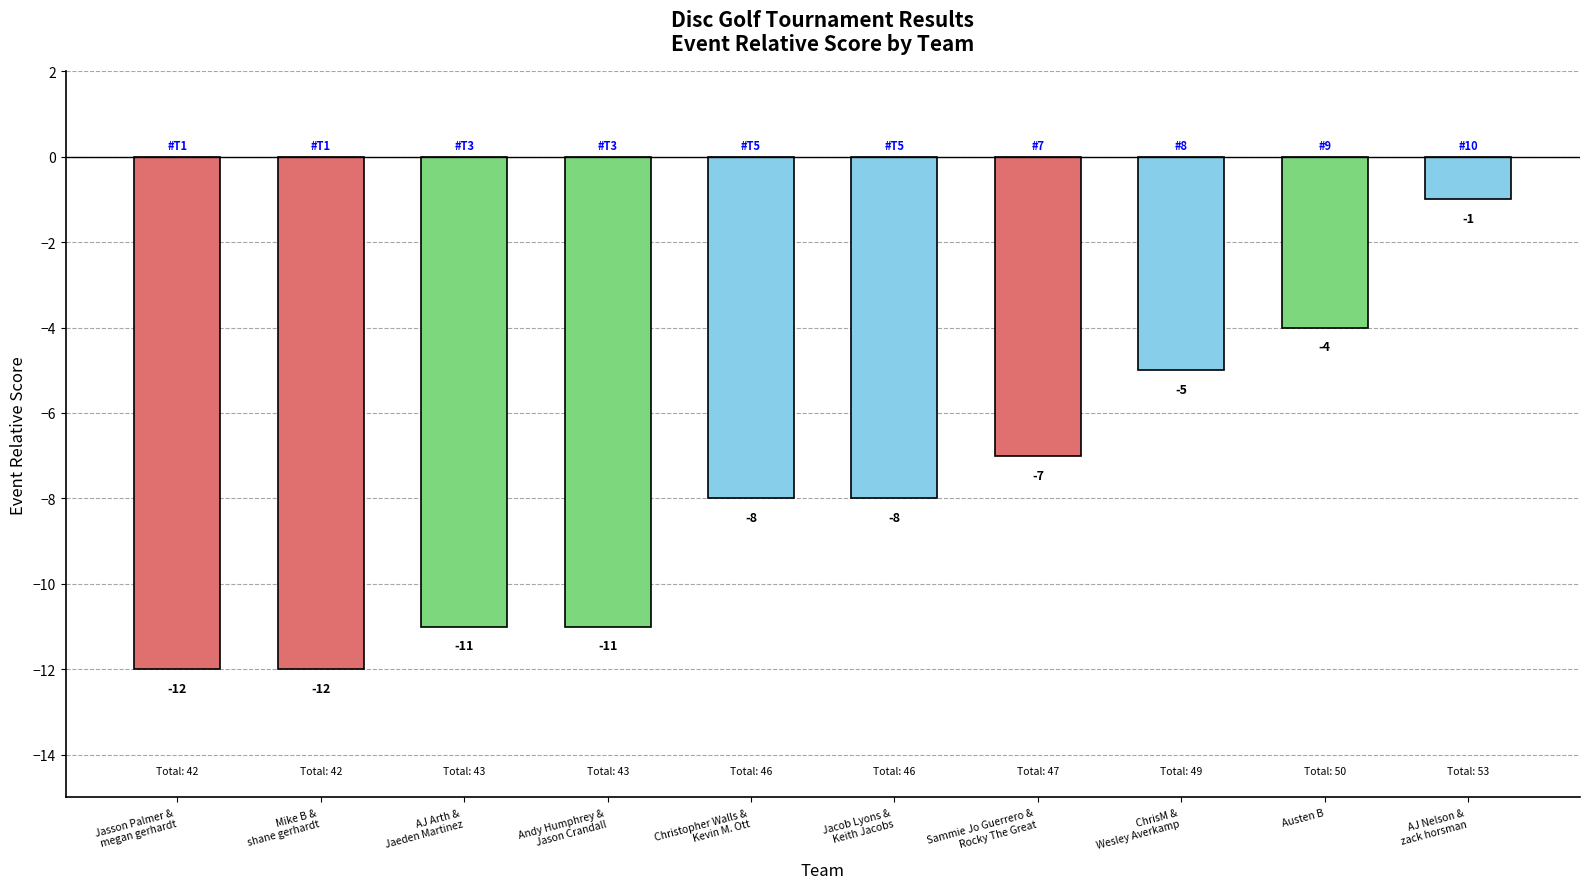

Does the chart contain stacked bars?

No